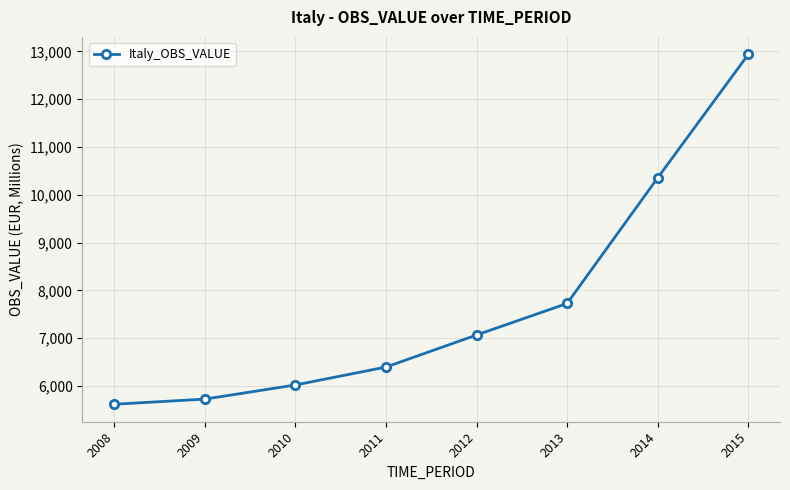

At which category does the chart reach its minimum across all series?

2008